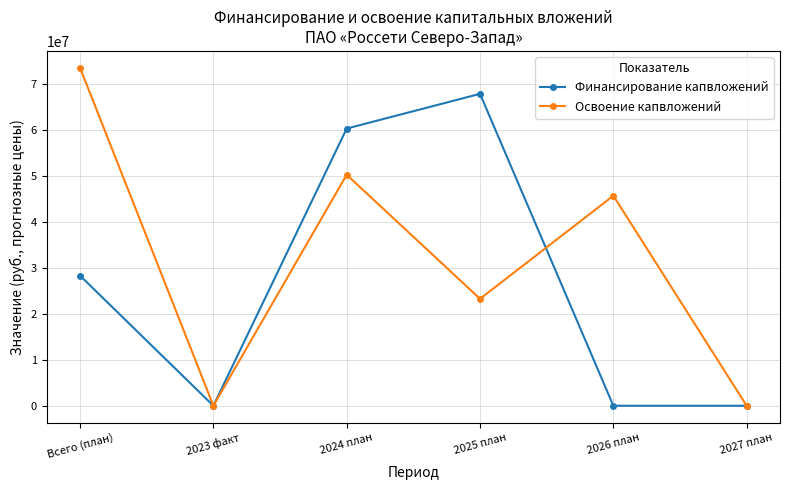

How many interior local peaks does the Освоение капвложений series have?

2